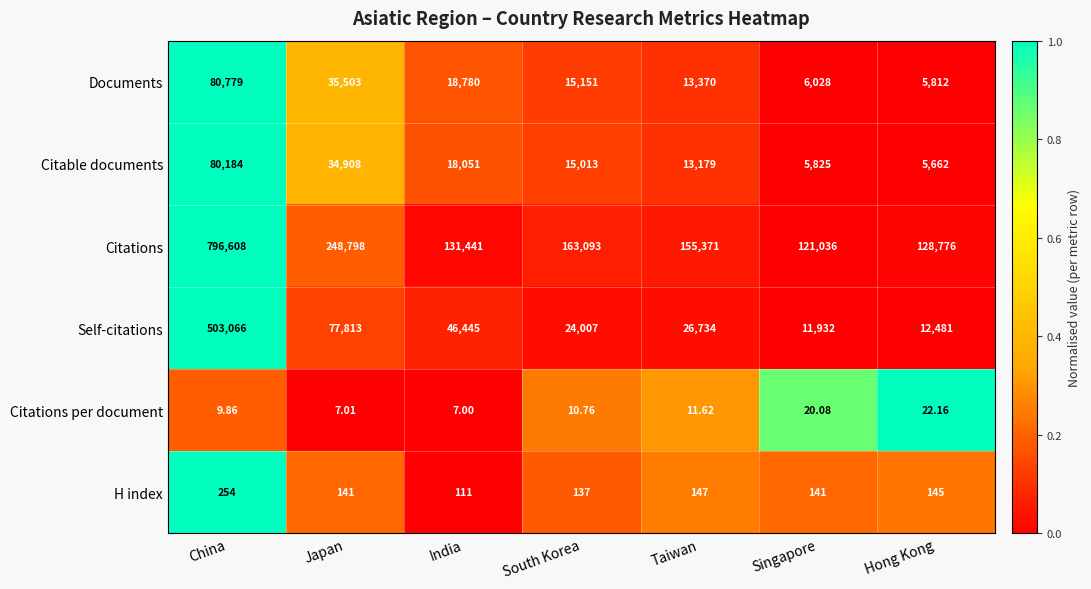

Between Japan and South Korea, which series saw the biggest shift?

Citations